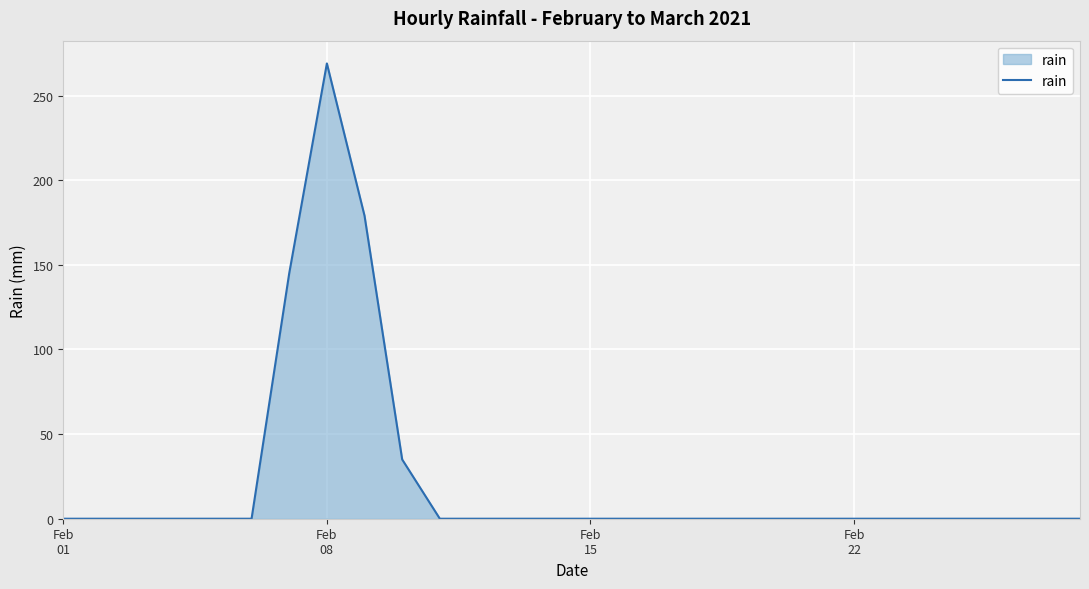

Reading left to right, extract all data points from this chart.

0	0	0	0	0	0	145	269	179	35	0	0	0	0	0	0	0	0	0	0	0	0	0	0	0	0	0	0